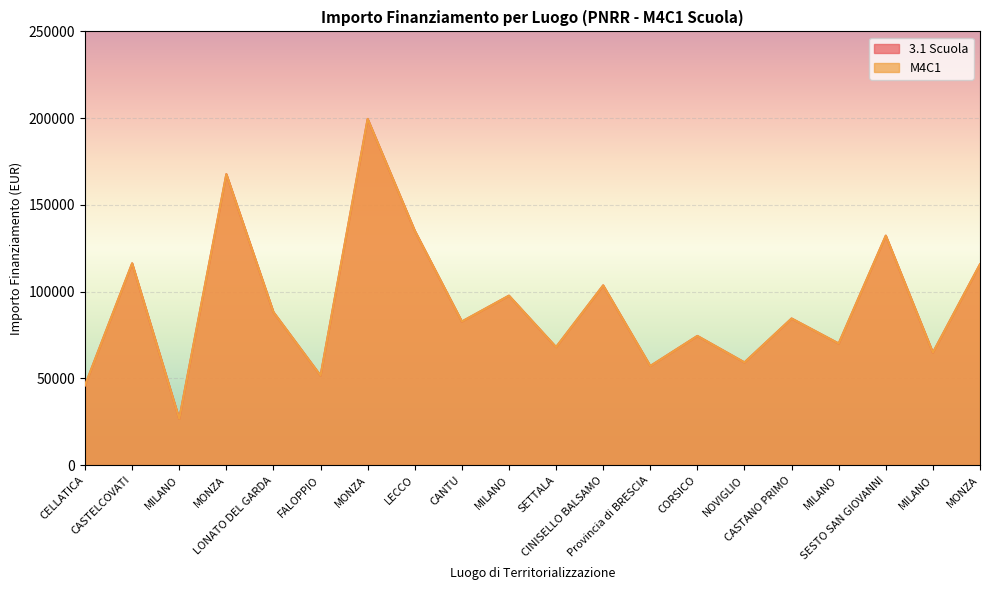

True or false: 3.1 Scuola and M4C1 intersect in this chart.

False